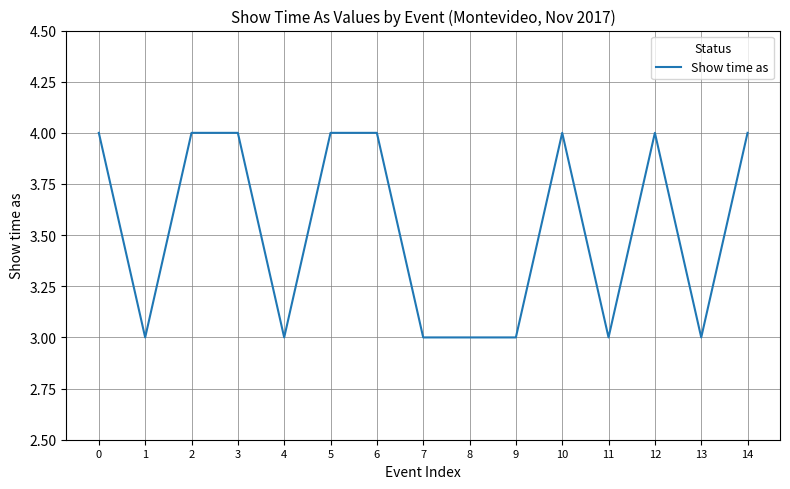

What is the maximum value shown in the chart?

4